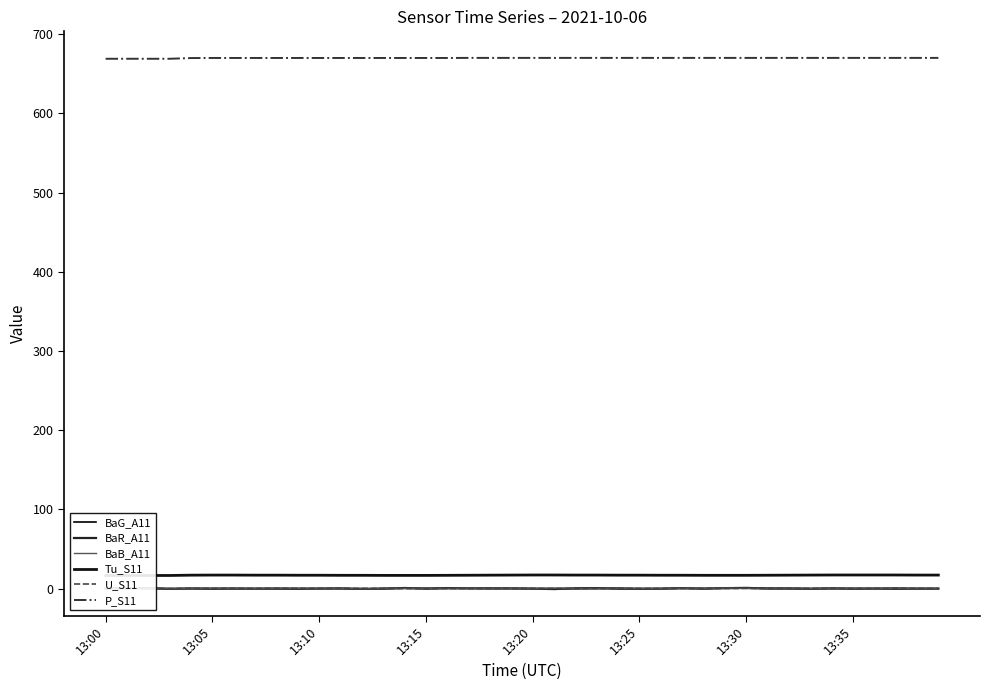

How many data points in U_S11 are above 0?

36